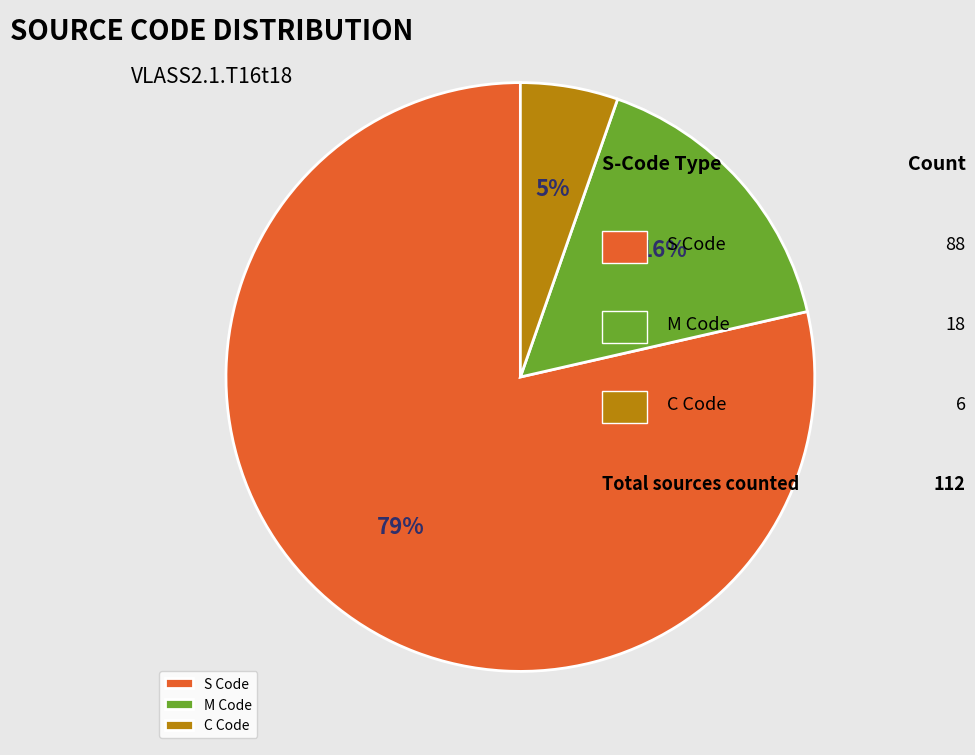

Is it true that C is 1% of the pie?

False